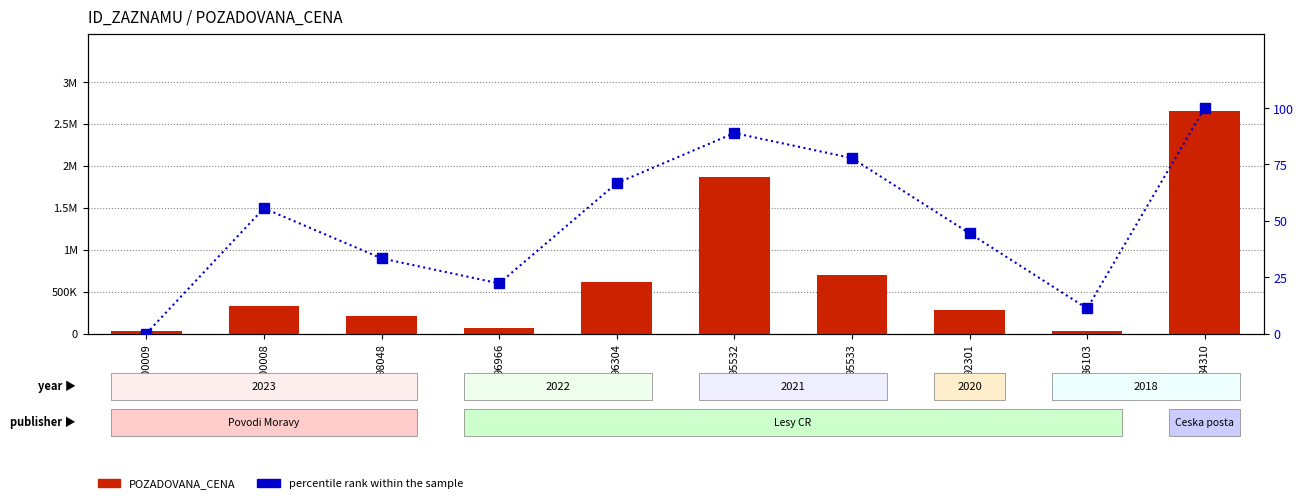

Which series has the largest total across all categories?

POZADOVANA_CENA